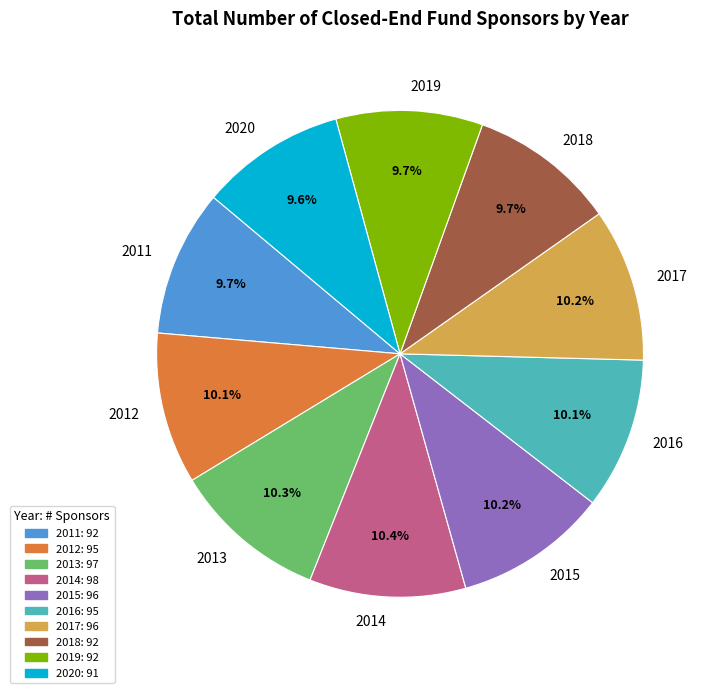

Approximately how many times larger is the value at 2020 compared to 2014?

0.9